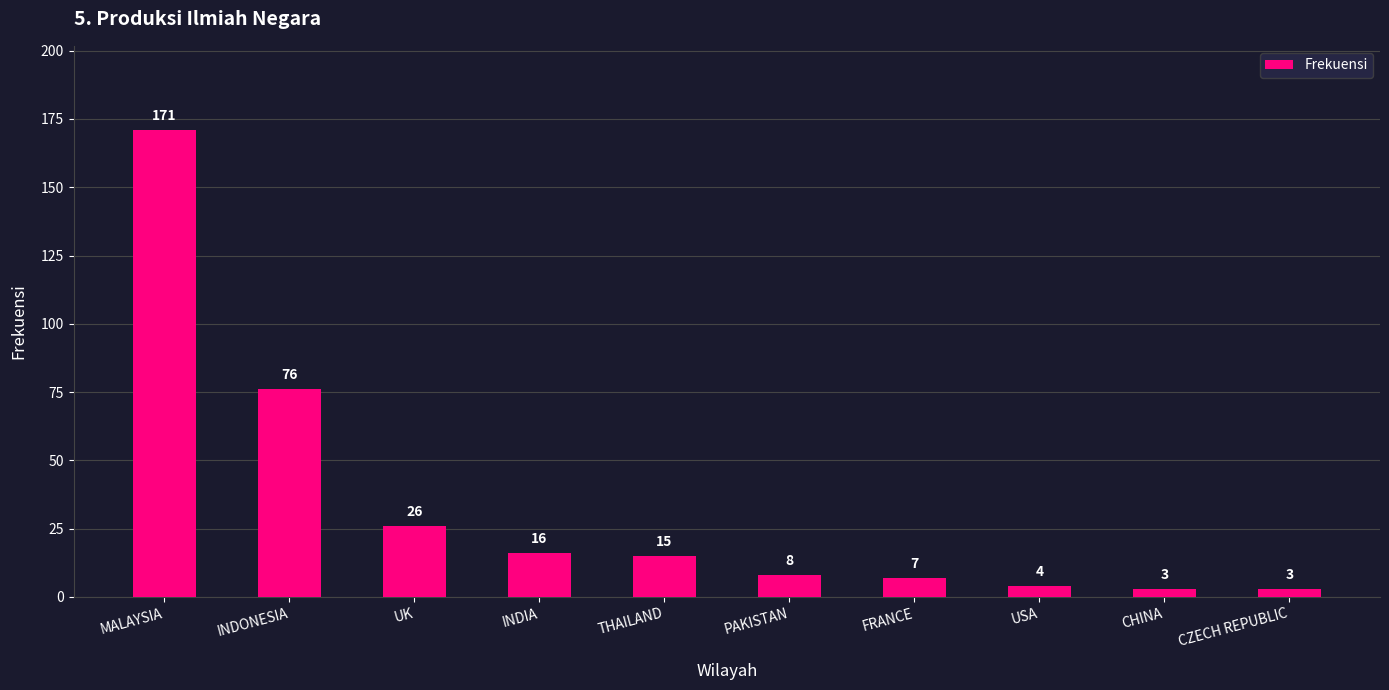

How many distinct data groups are displayed?

1